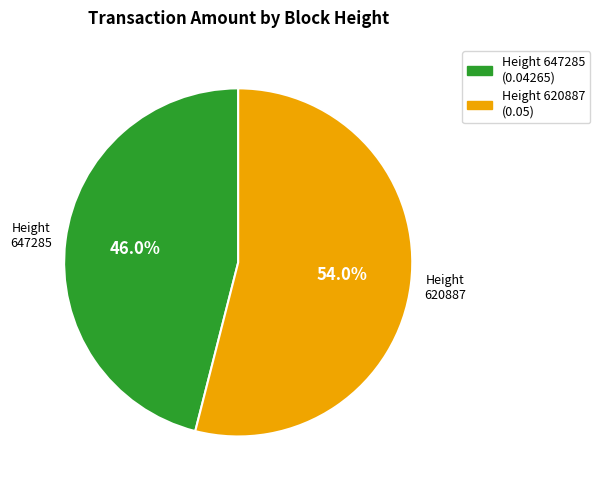

Is there any slice that represents more than half of the pie?

Yes